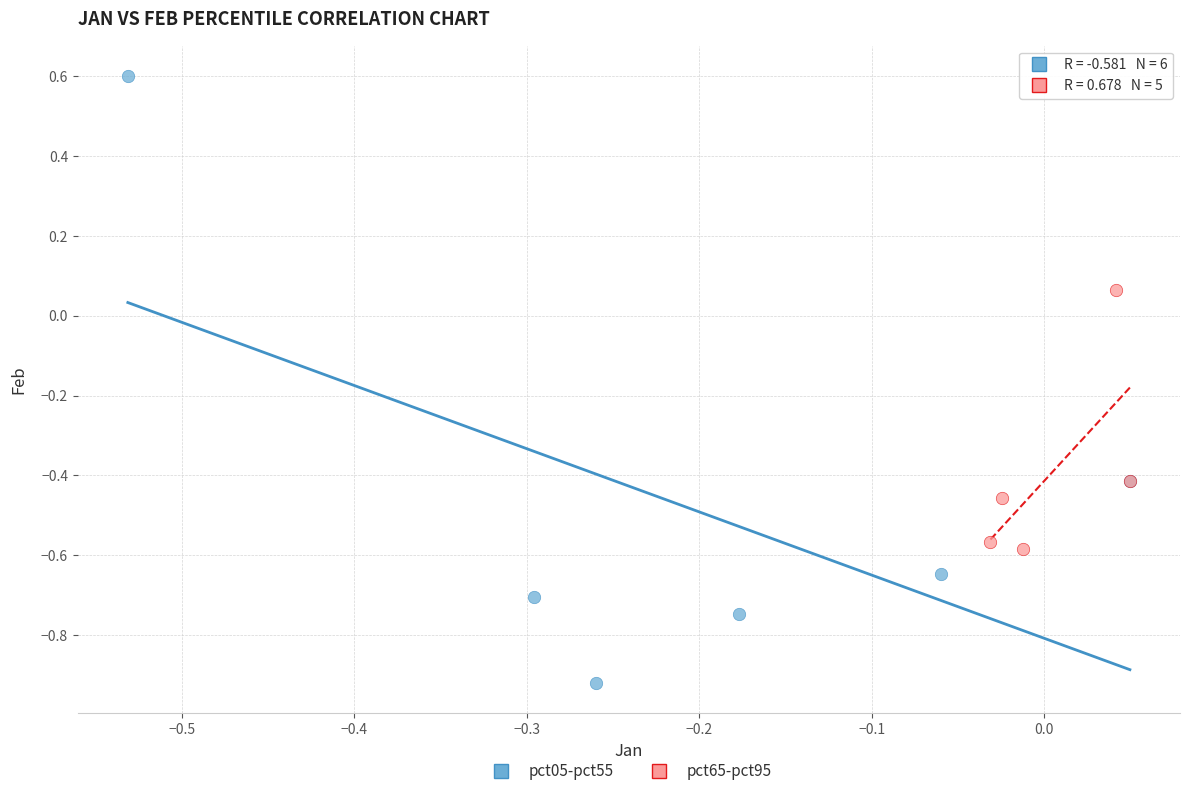

Which series reaches the maximum Y coordinate?

pct05-pct55